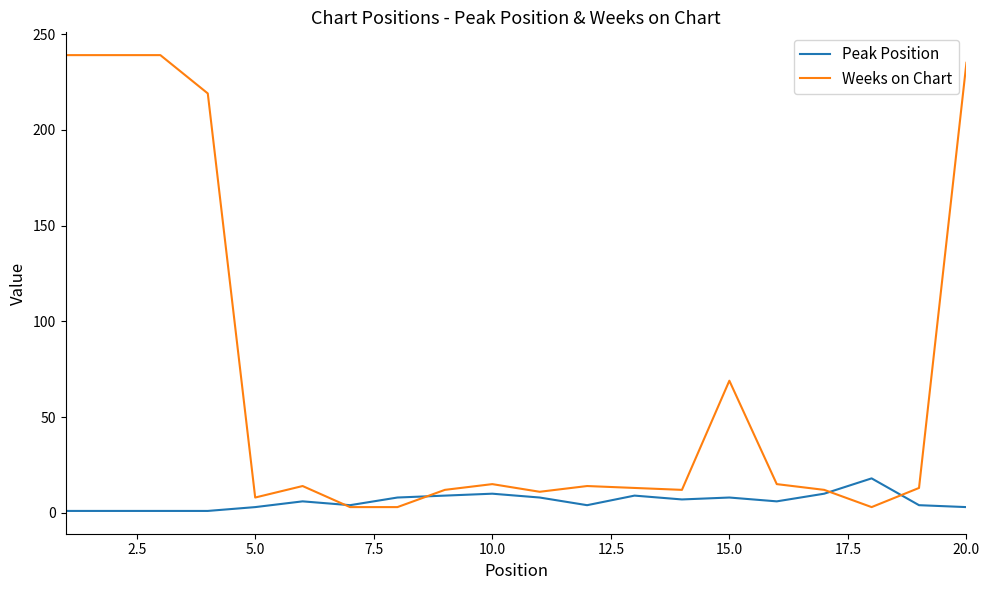

Which series has the largest total across all categories?

Weeks on Chart